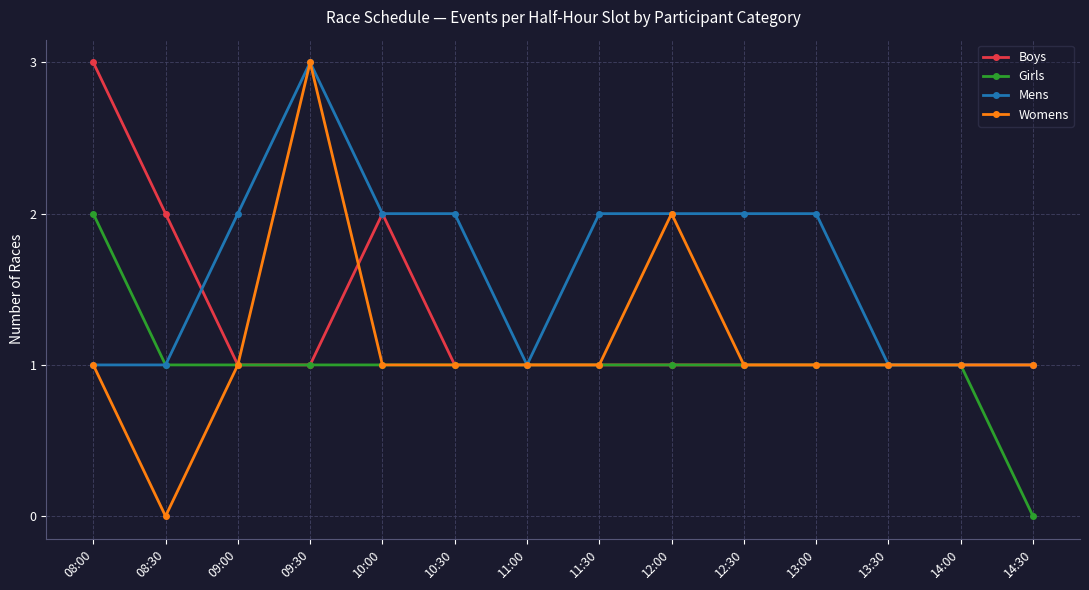

What is the value of the Mens point at the 6th from the left?

2